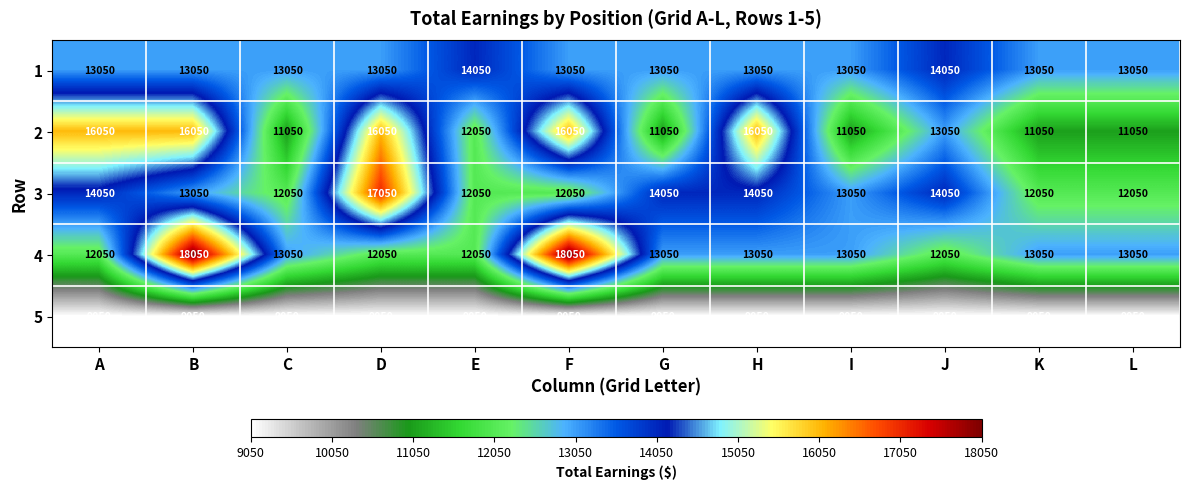

List the series in order of their peak value, lowest first.

5, 1, 2, 3, 4